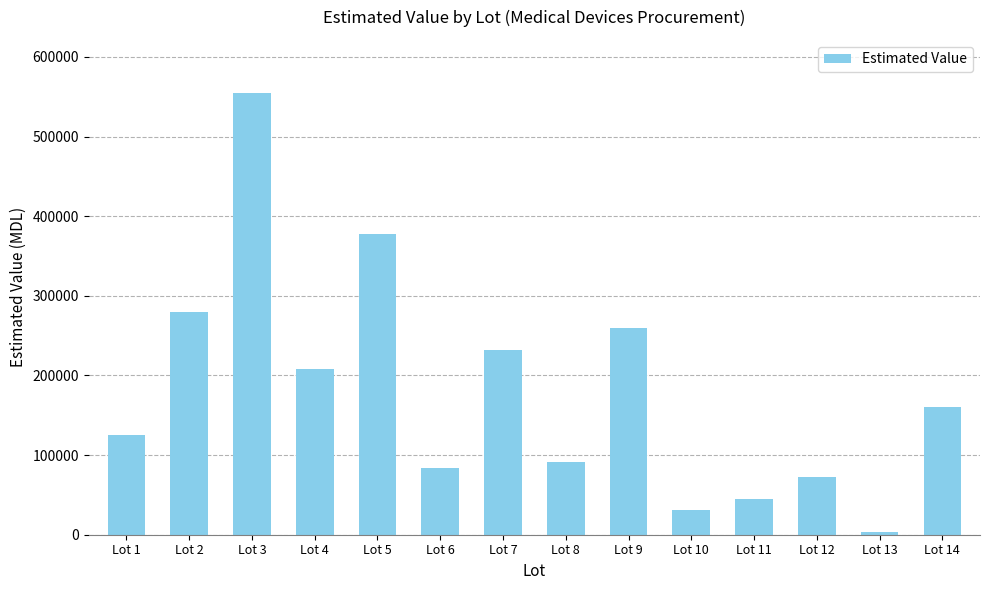

Approximately how many times larger is the value at Lot 2 compared to Lot 12?

3.9